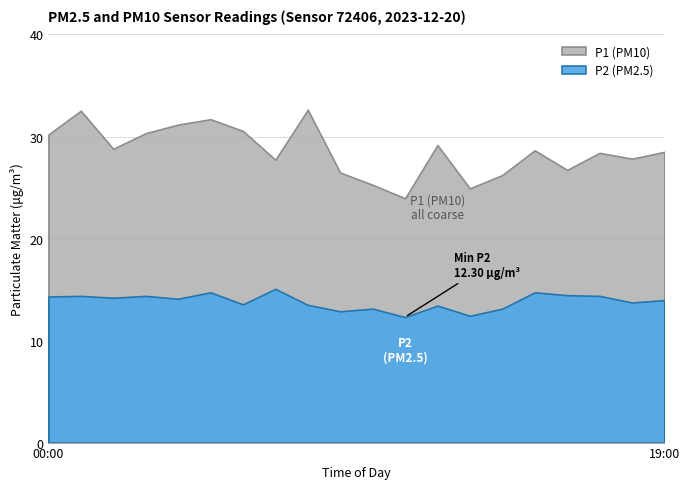

How many lines are shown in the chart?

2